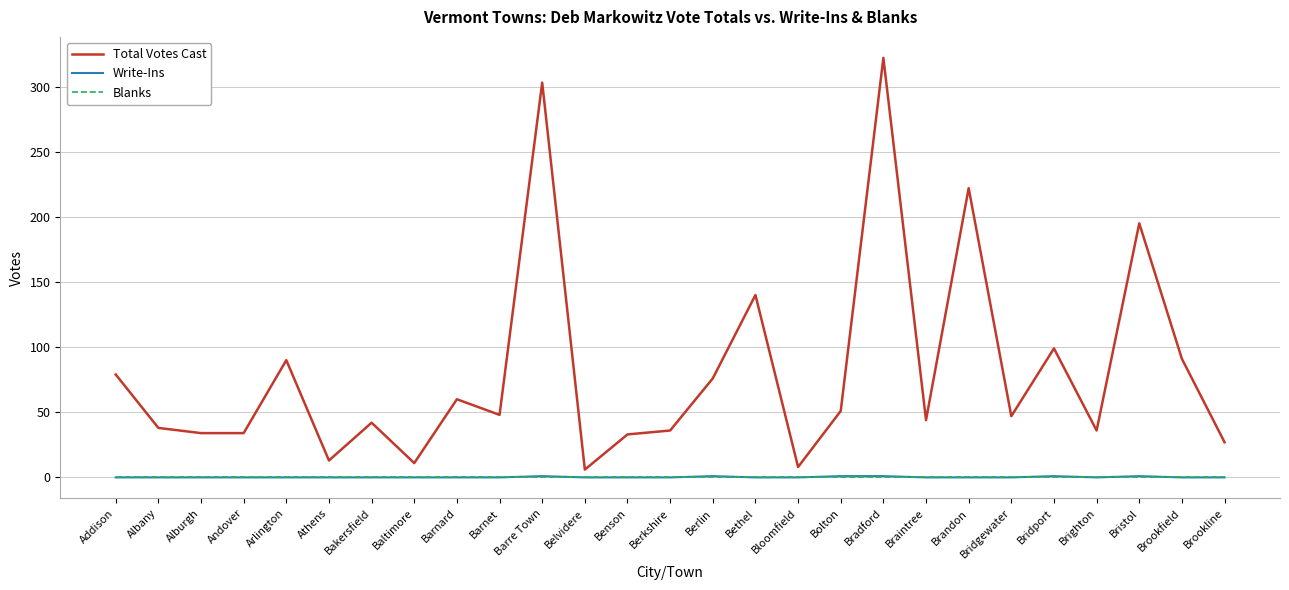

Is the value of Total Votes Cast at Bolton greater than the value of Write-Ins at Bolton?

Yes